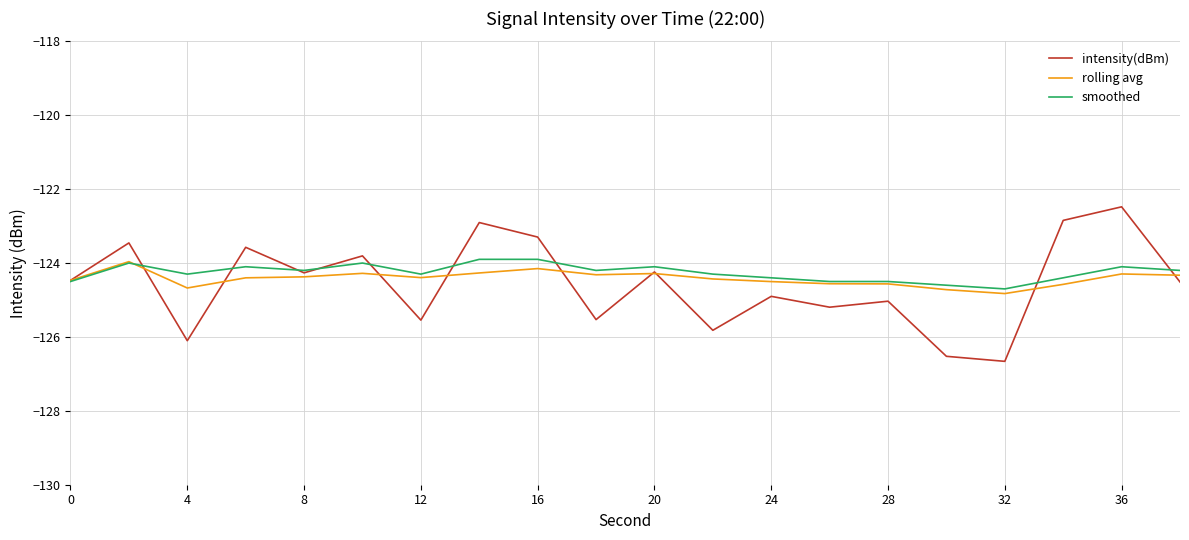

Which series has the largest range (max minus min)?

intensity(dBm)